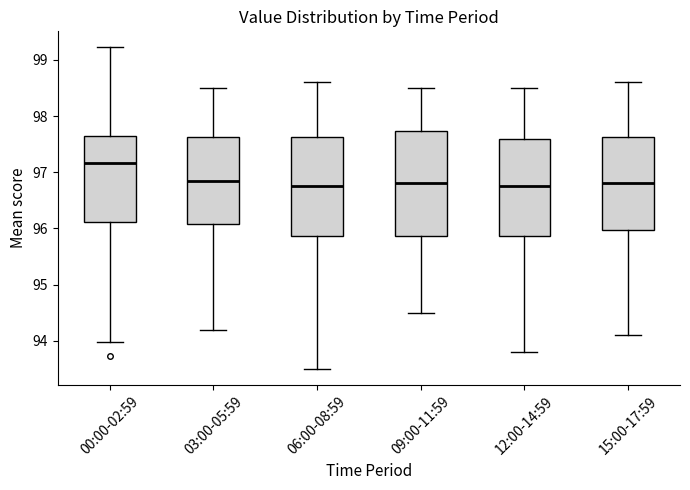

Which box has the highest median line?

00:00-02:59